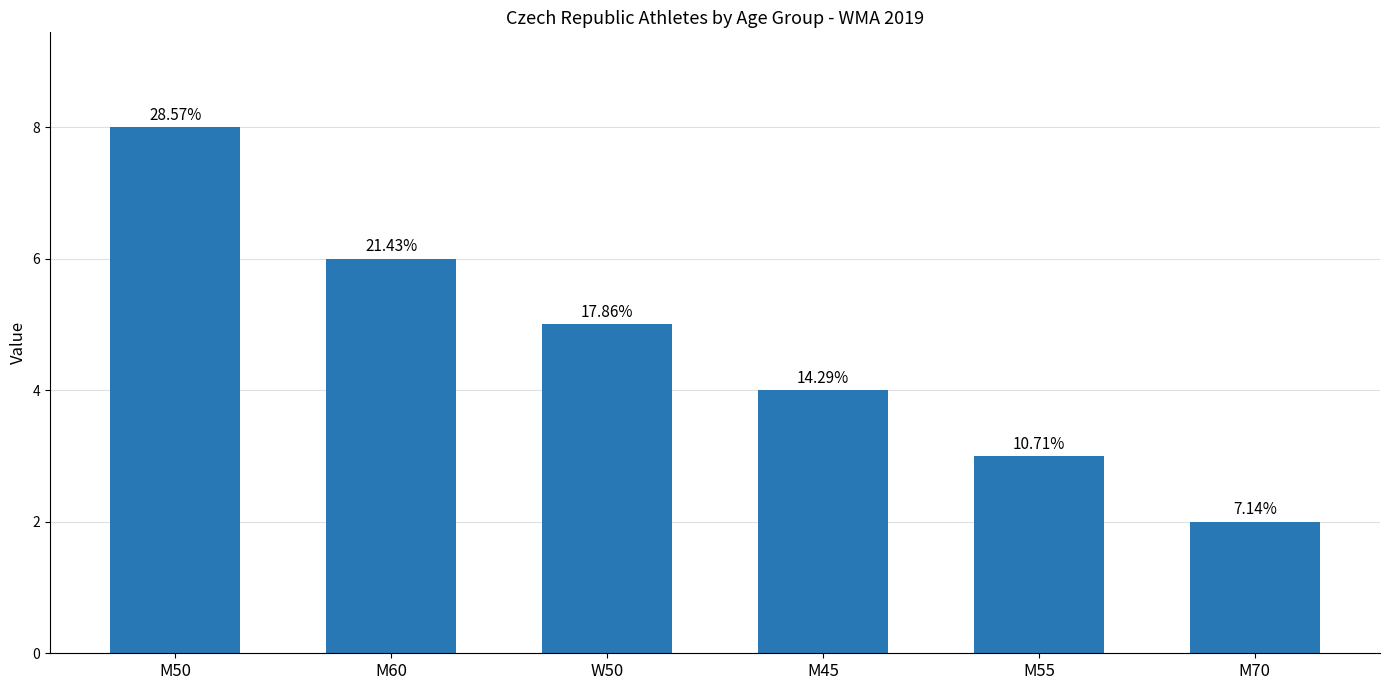

At which category does the chart reach its peak across all series?

M50